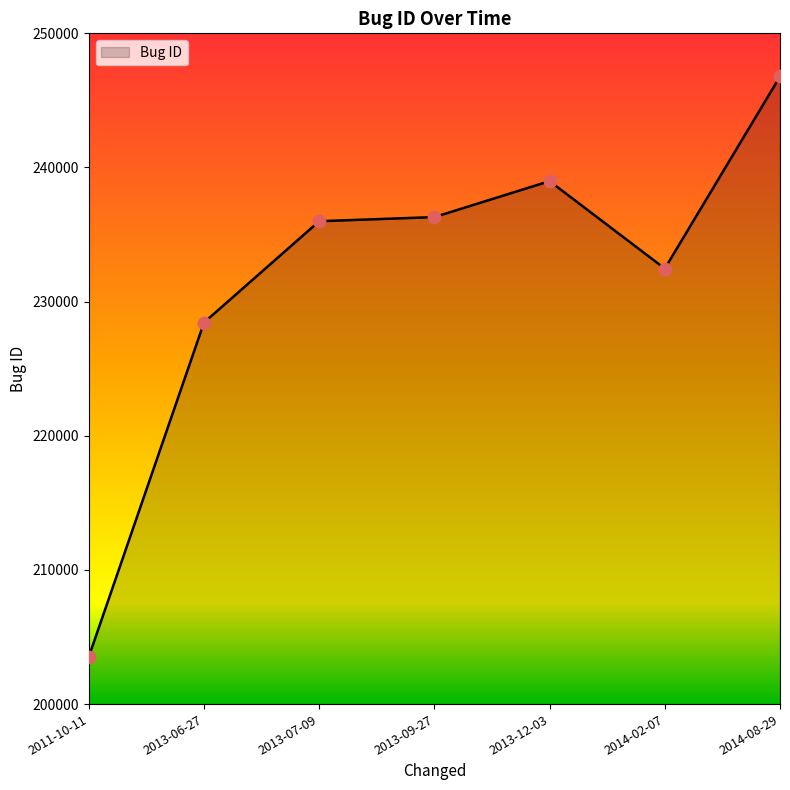

What is the ratio of the value at 2011-10-11 to the value at 2013-12-03?

0.9